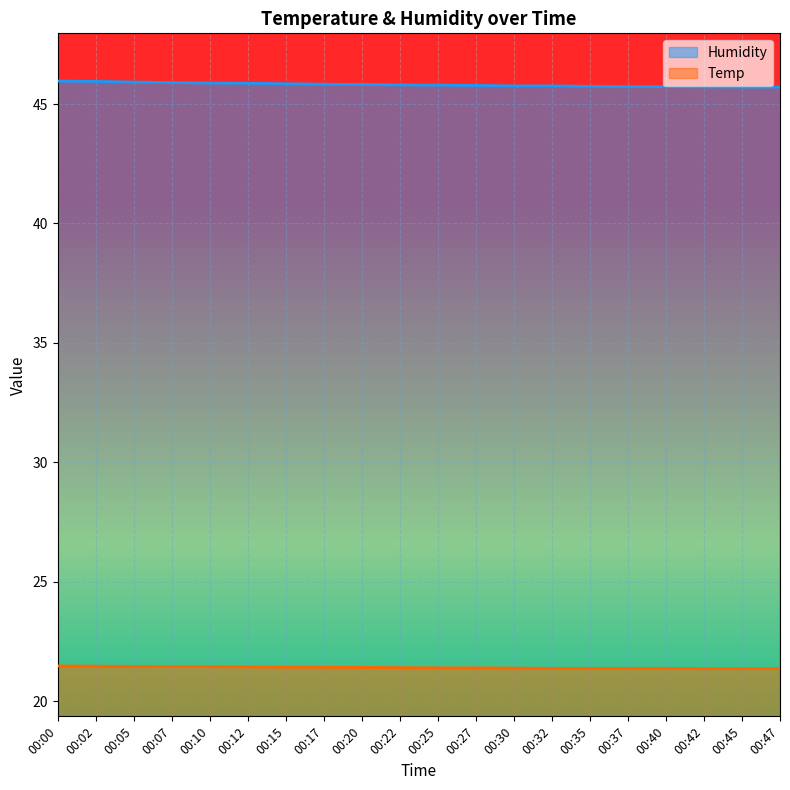

True or false: Temp and Humidity intersect in this chart.

False